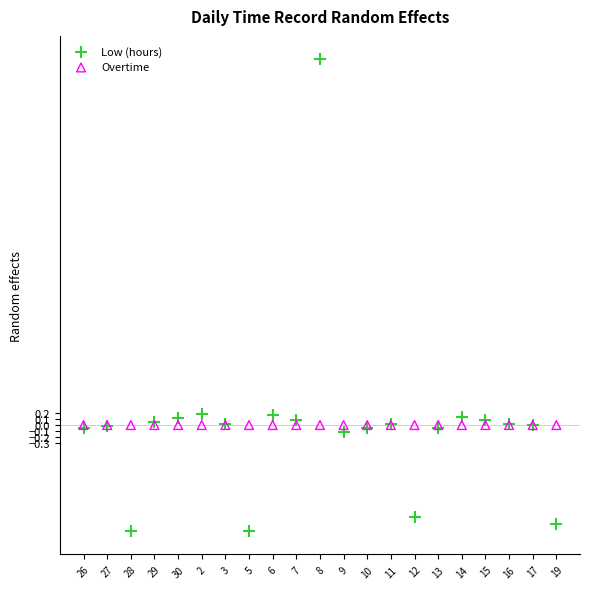

What are all the series names shown in the legend?

Low (hours), Overtime